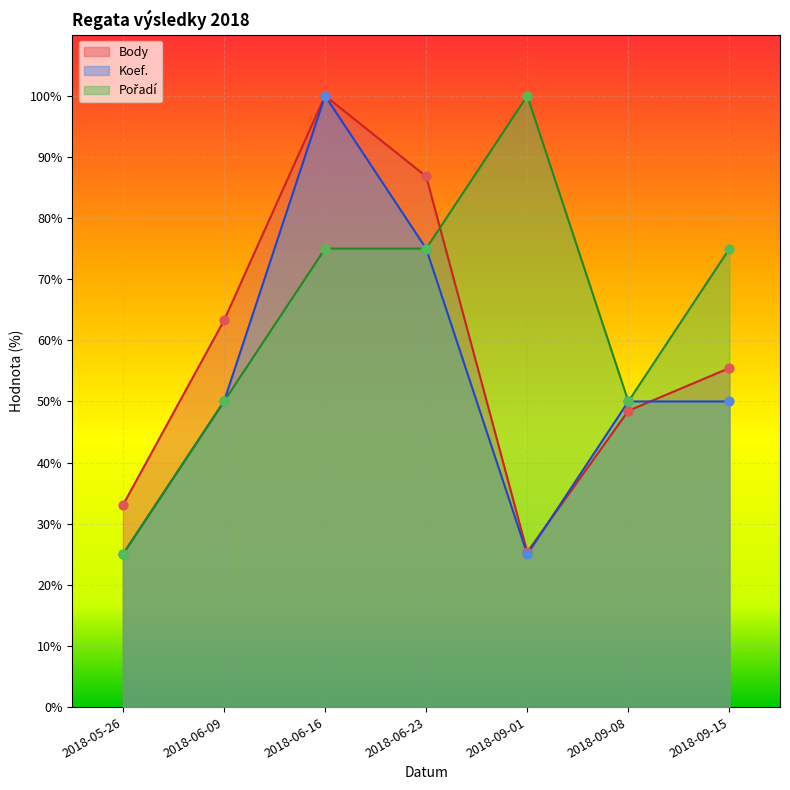

Is the value of Koef. at 2018-09-01 greater than the value of Body at 2018-09-01?

No